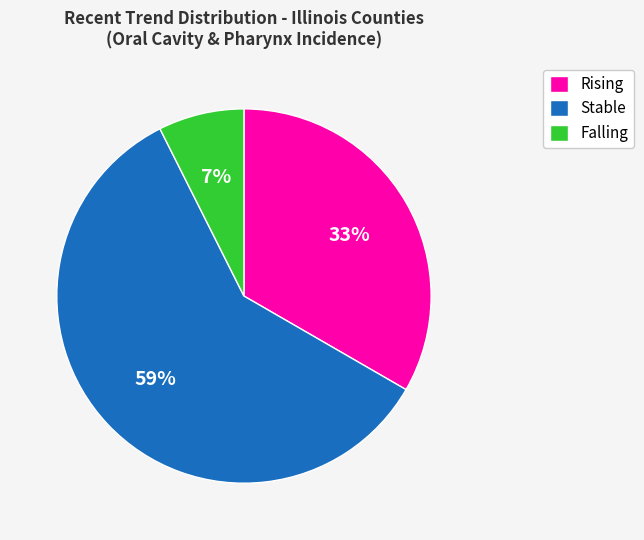

How many segments does this pie chart have?

3